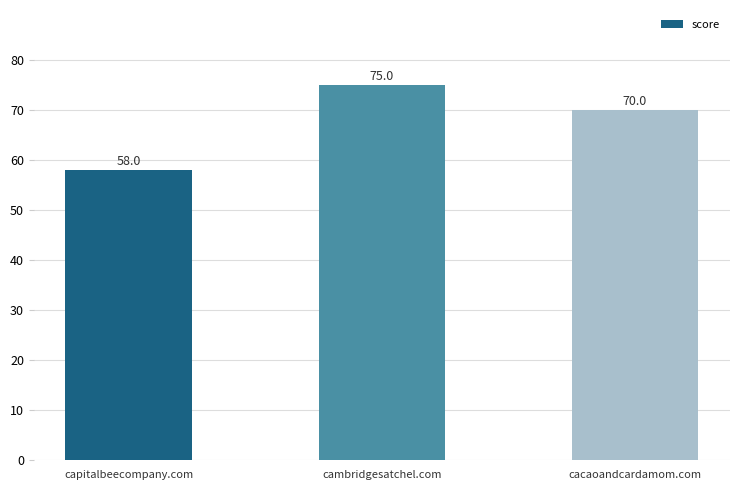

Is it true that the value at cacaoandcardamom.com is 70?

True